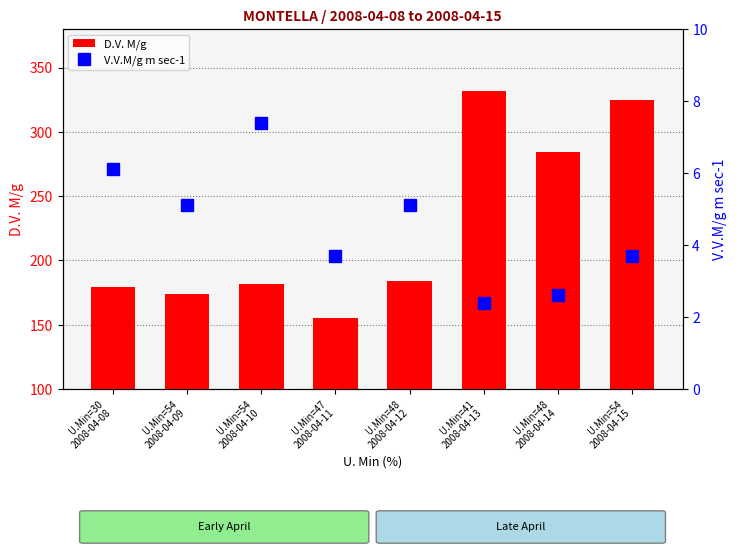

Where does the D.V. M/g series first go above 184?

U.Min=41
2008-04-13